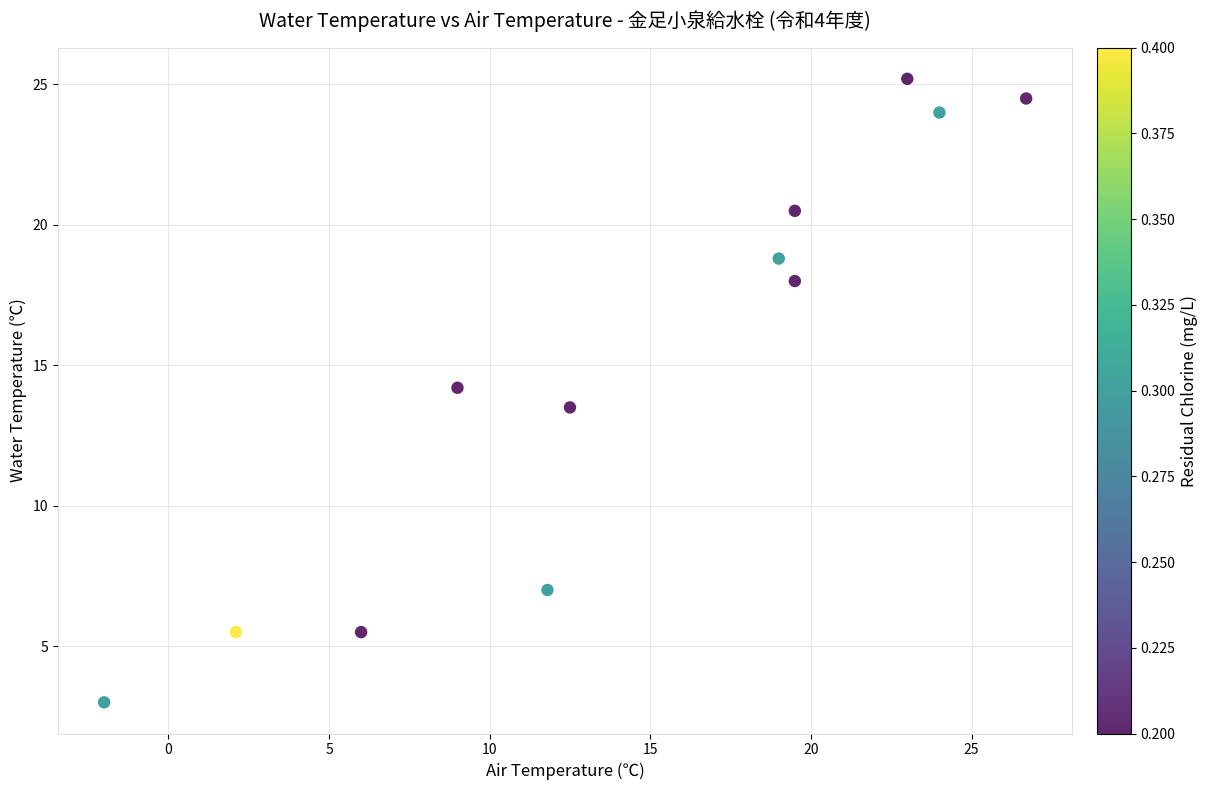

What is the average Y value?

15.0